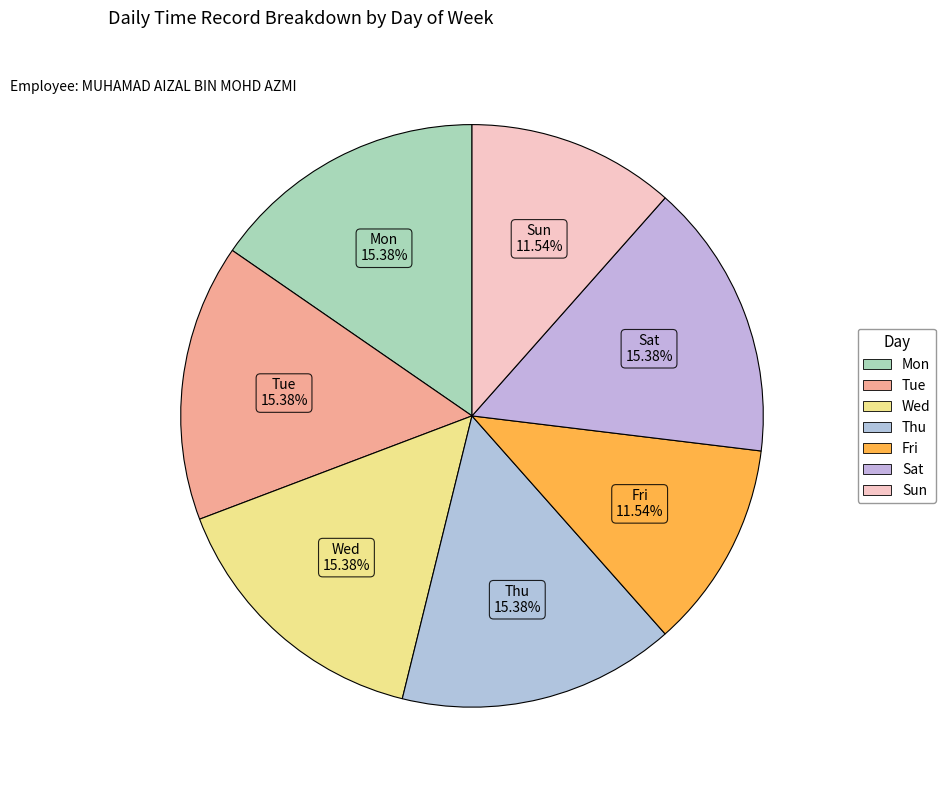

Is there a majority slice in this chart?

No